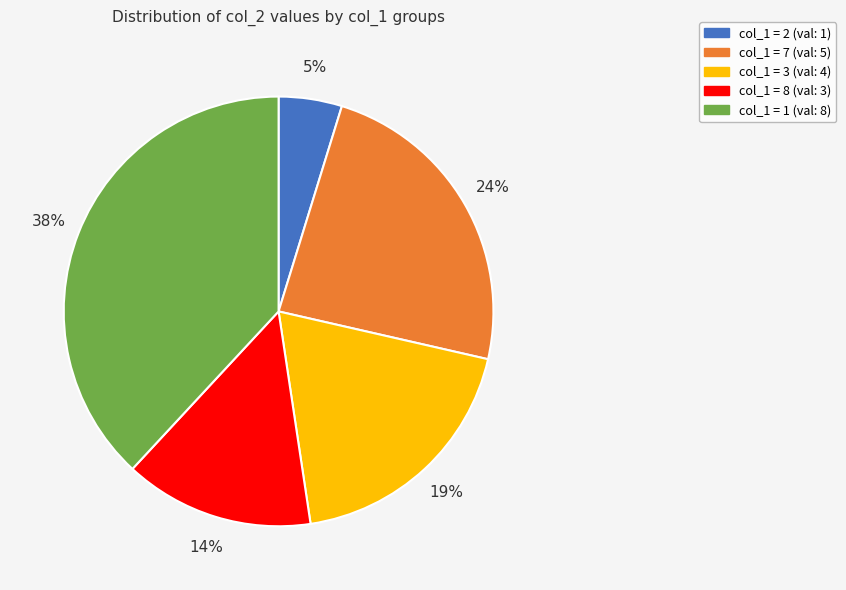

How many segments does this pie chart have?

5